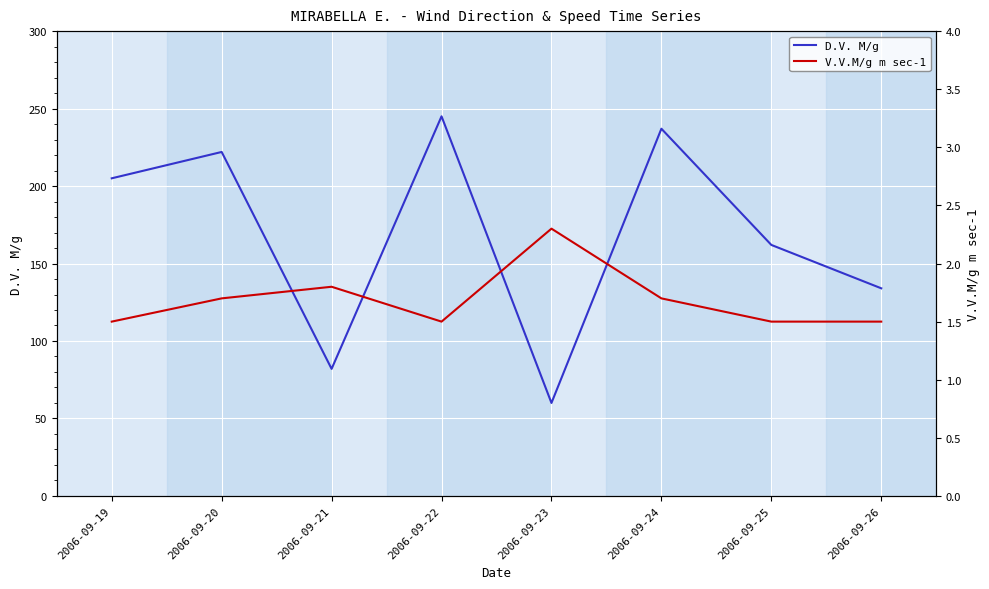

Which label corresponds to the smallest value in the chart?

2006-09-19